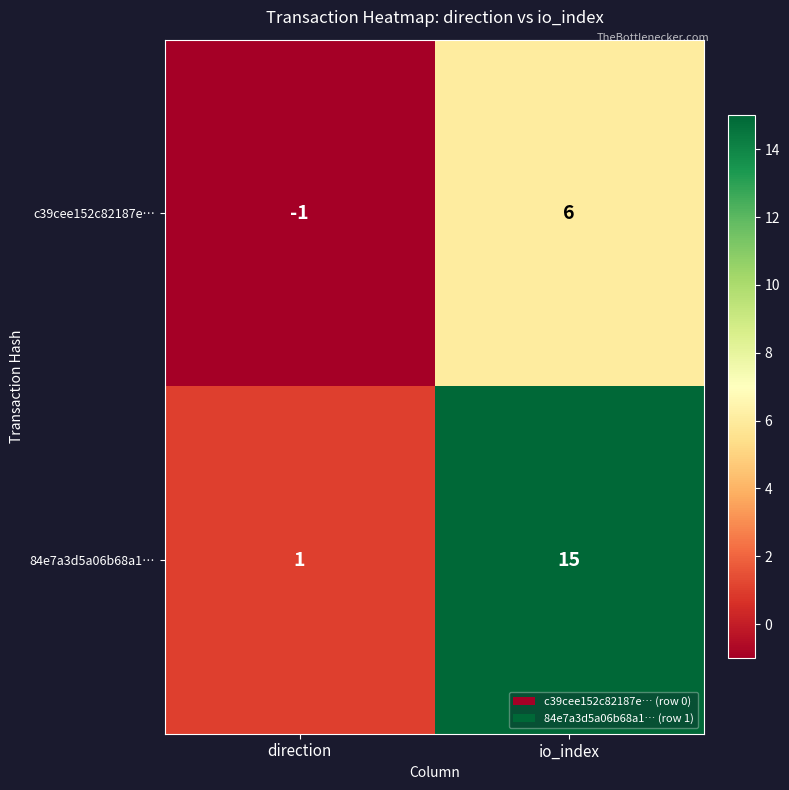

At which category is the sum across all series the highest?

io_index